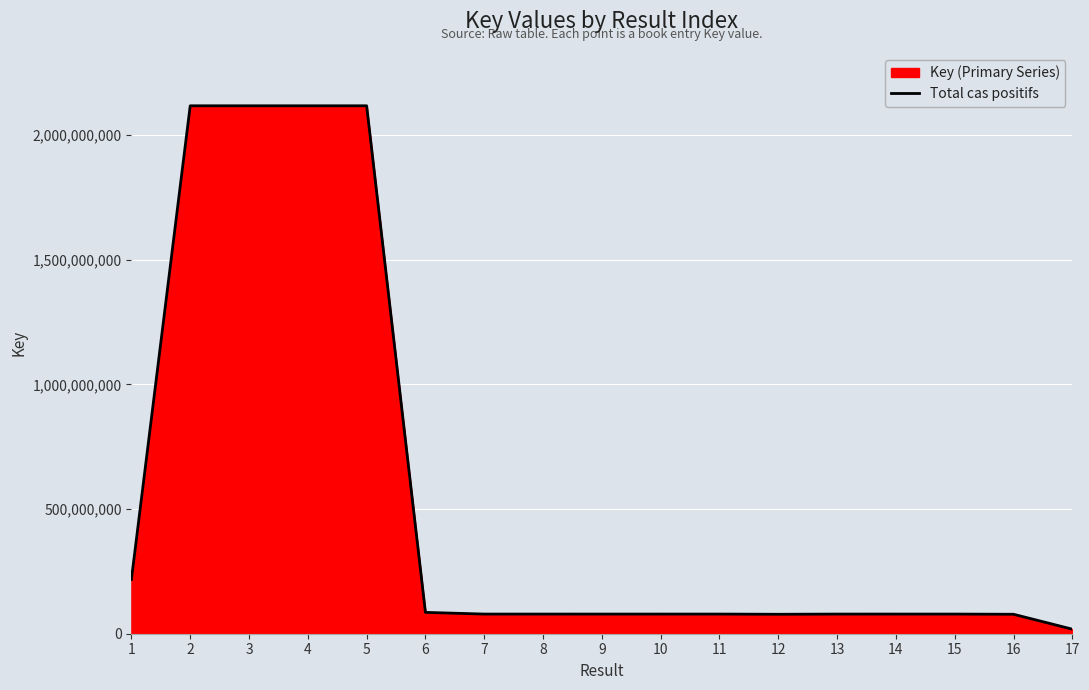

What is the difference between the values at 6 and 11?

6795244